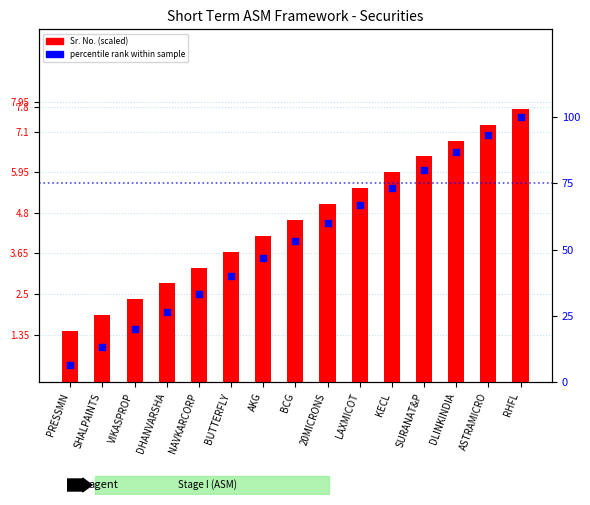

At which category is the sum across all series the highest?

RHFL